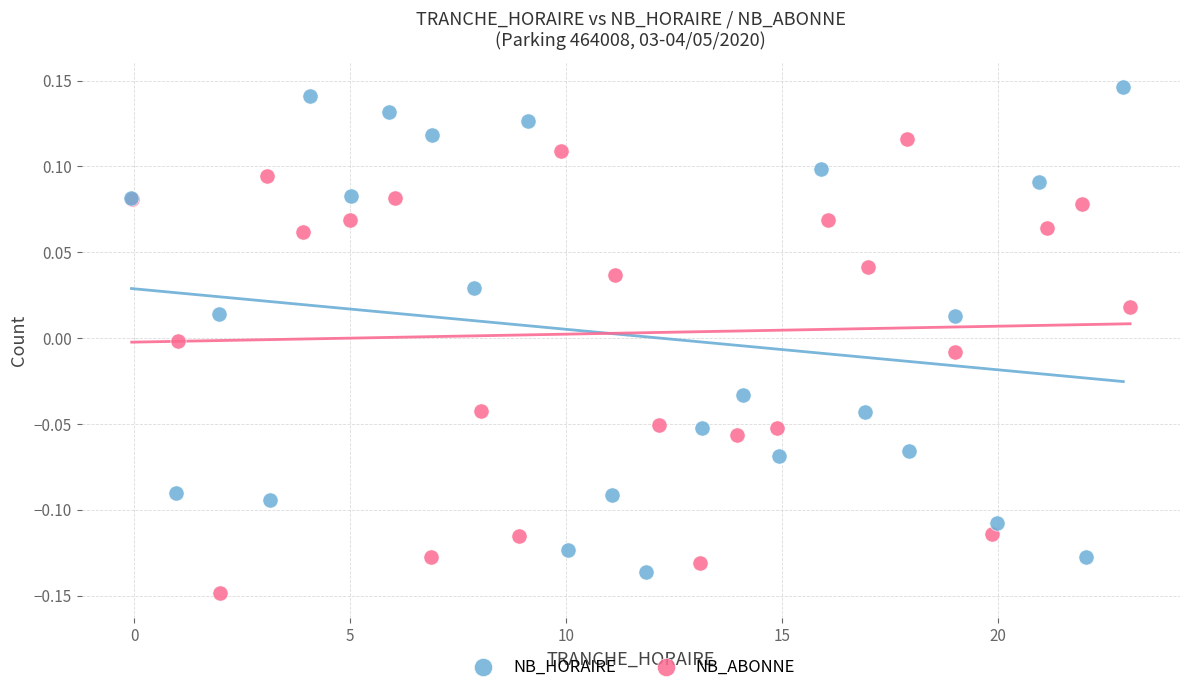

Which series contains the lowest Y value?

NB_ABONNE